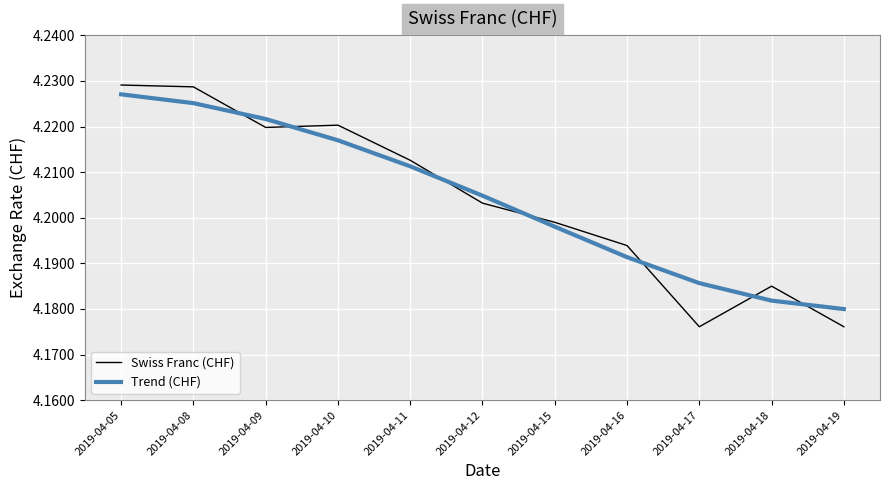

Where is Trend (CHF) nearest to the value 4?

2019-04-19